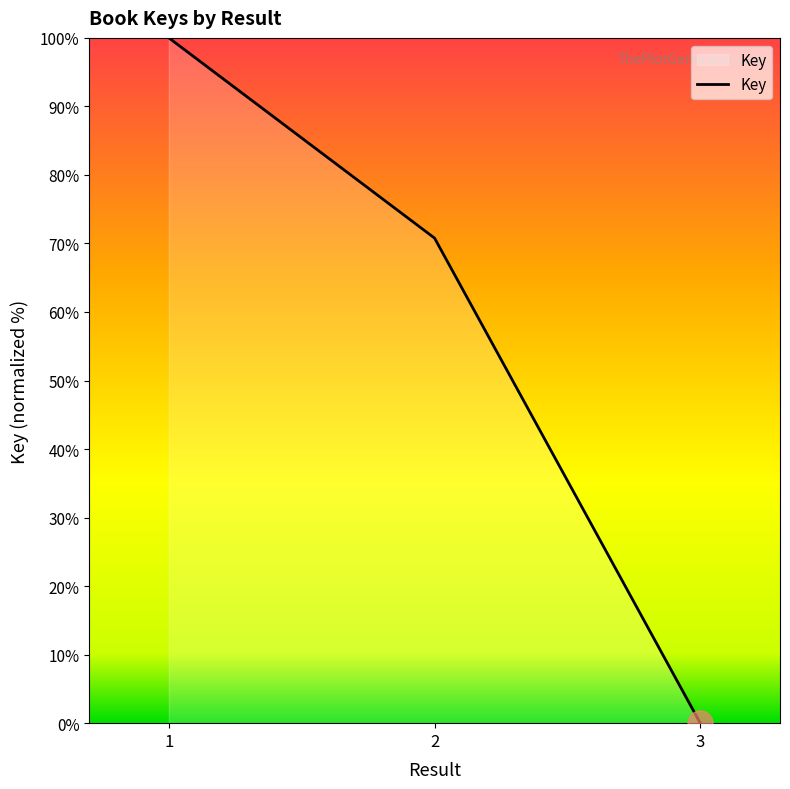

Rank the categories by value from lowest to highest.

3, 2, 1